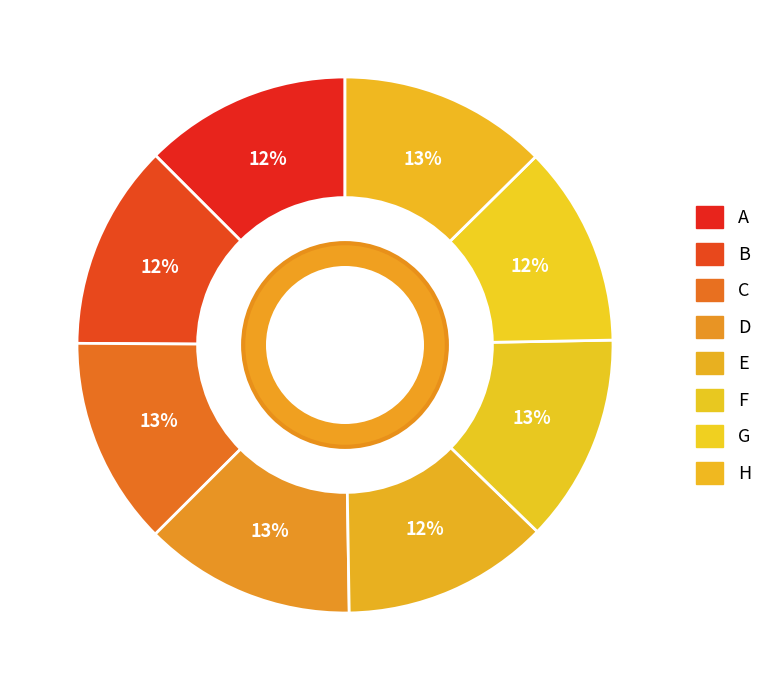

How many segments does this pie chart have?

8